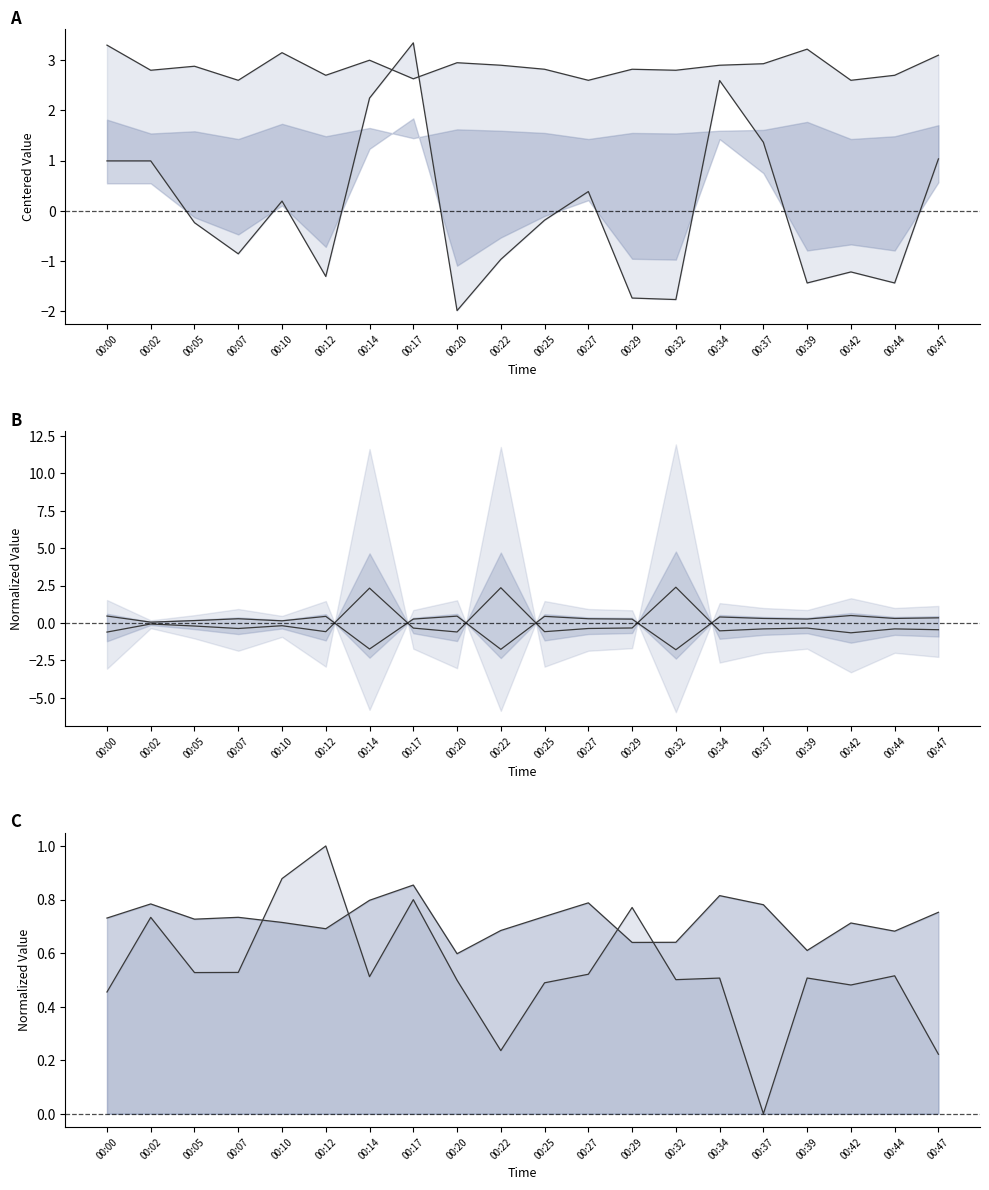

Which has a higher value, 00:05 or 00:25?

00:25